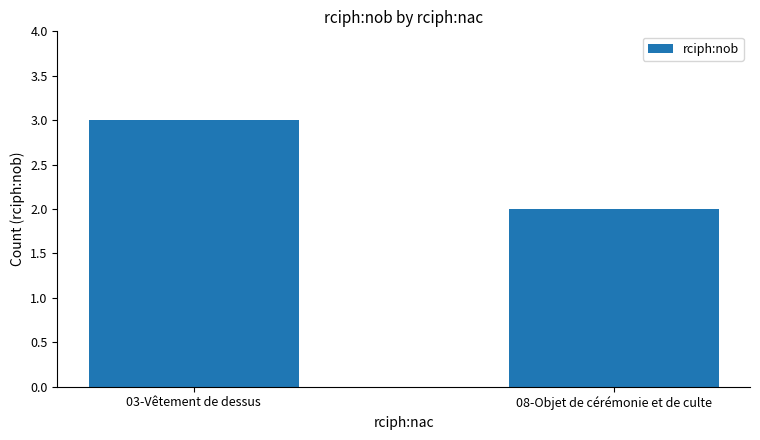

At which category does the chart reach its peak across all series?

03-Vêtement de dessus